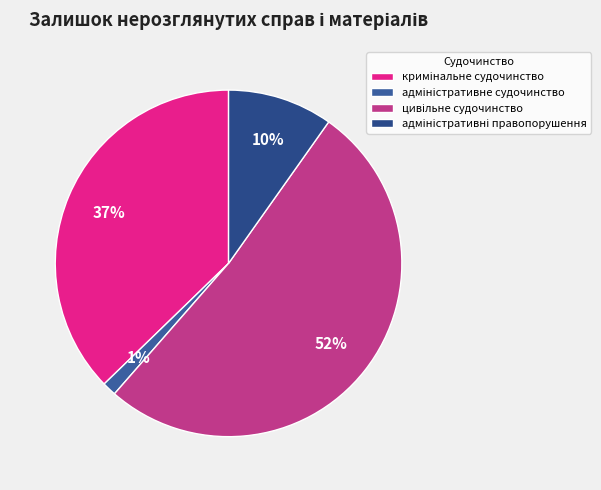

Which category has the smallest portion of the pie?

адміністративне судочинство